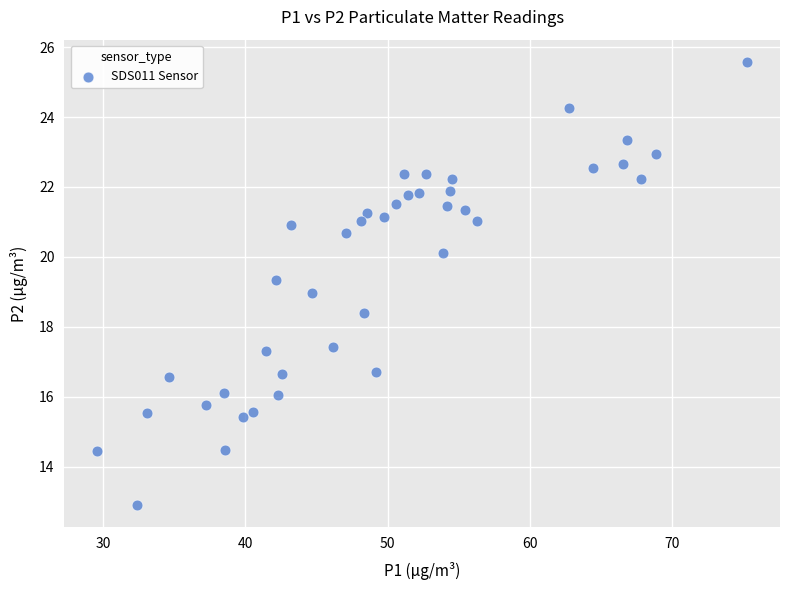

What is the range of Y values (max minus min)?

12.7